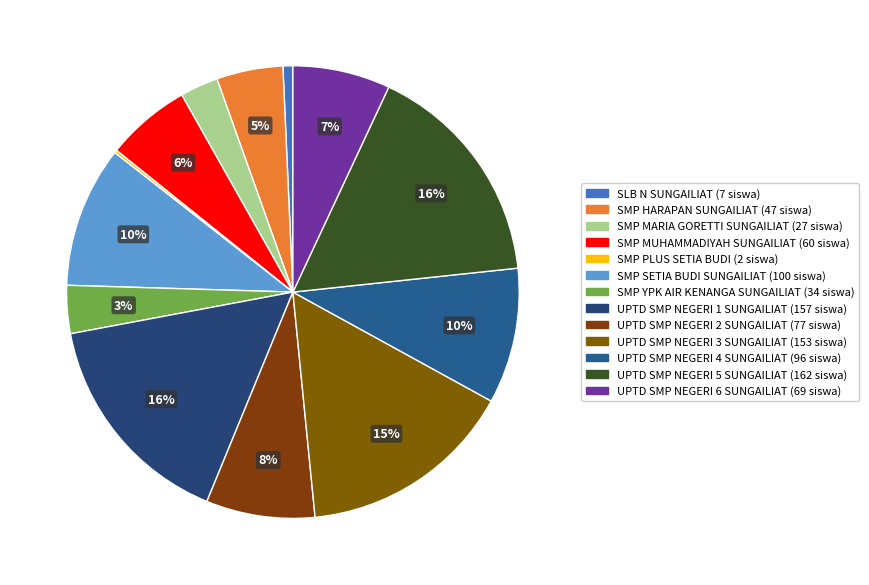

Approximately how many times larger is the value at SMP MARIA GORETTI SUNGAILIAT compared to SMP MUHAMMADIYAH SUNGAILIAT?

0.5